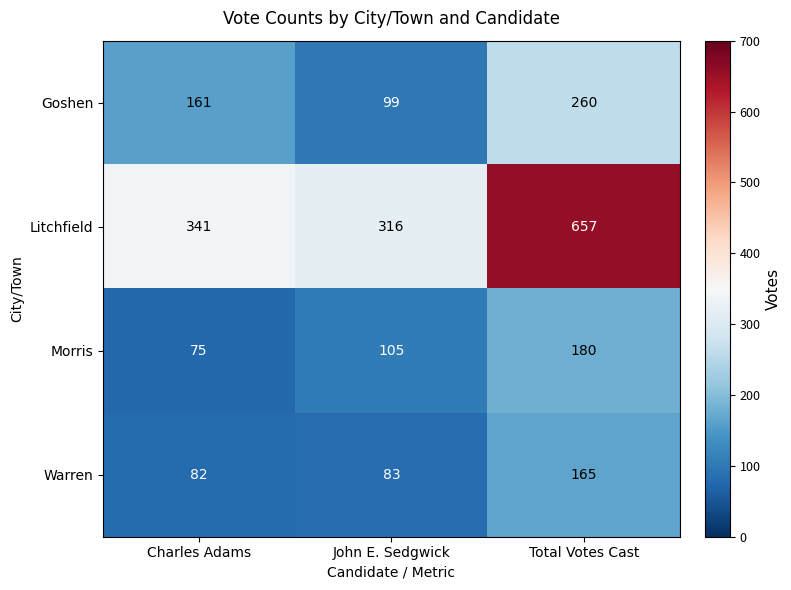

What is the sum of all Goshen values?

520